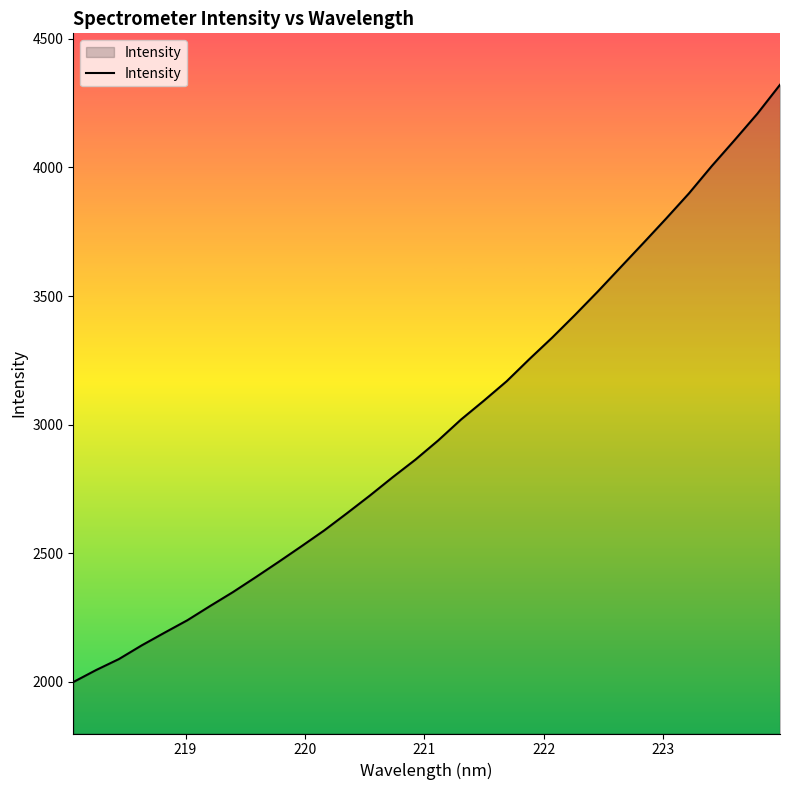

What is the smallest value displayed?

1998.9